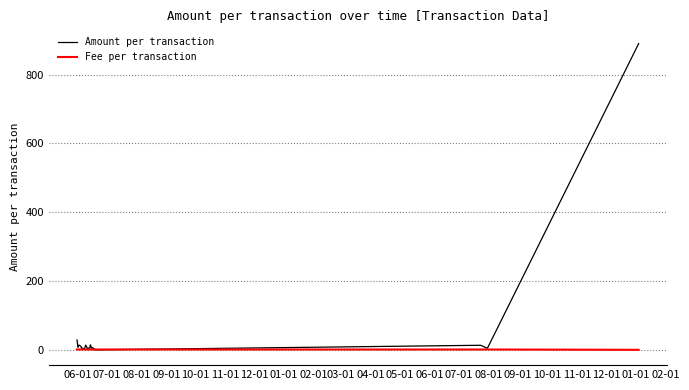

Which series has the largest total across all categories?

Amount per transaction